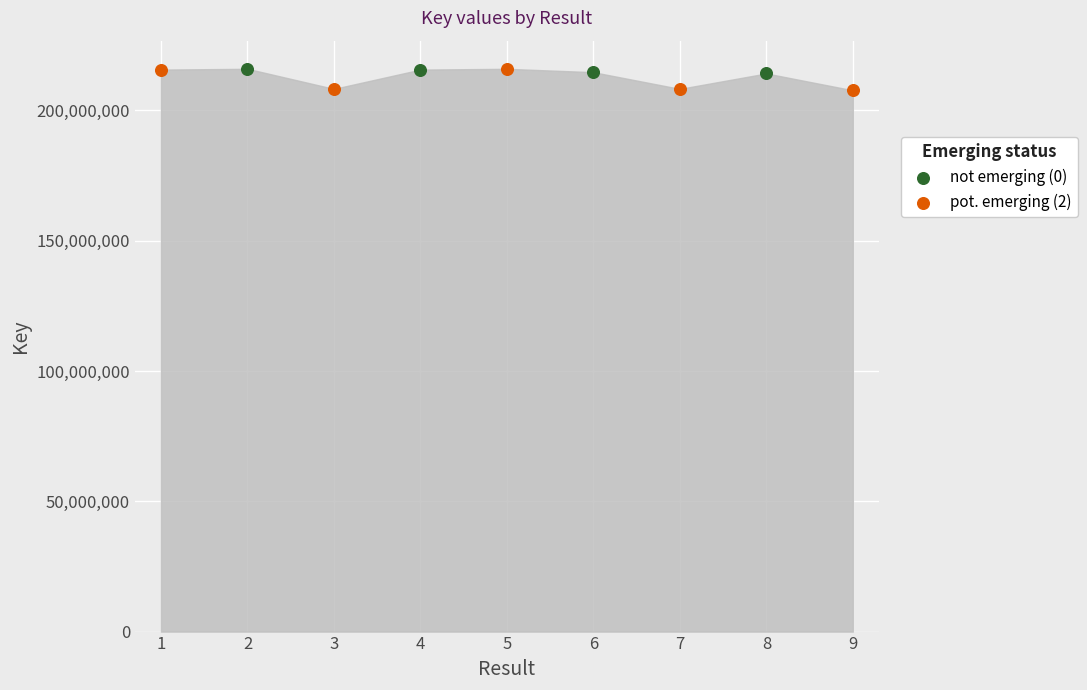

Approximately how many times larger is the value at 3 compared to 2?

1.0